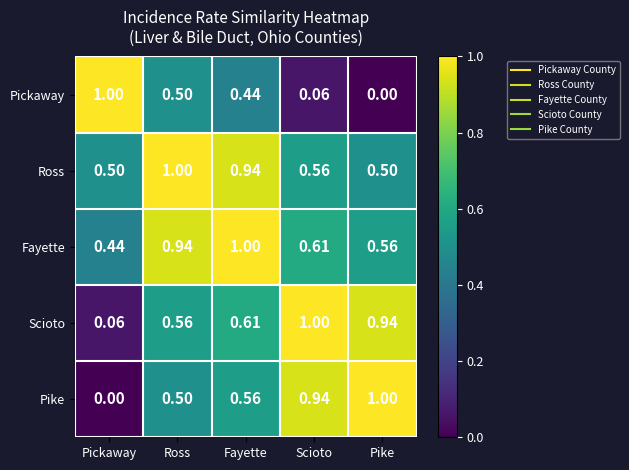

Which series has the largest total across all categories?

Fayette